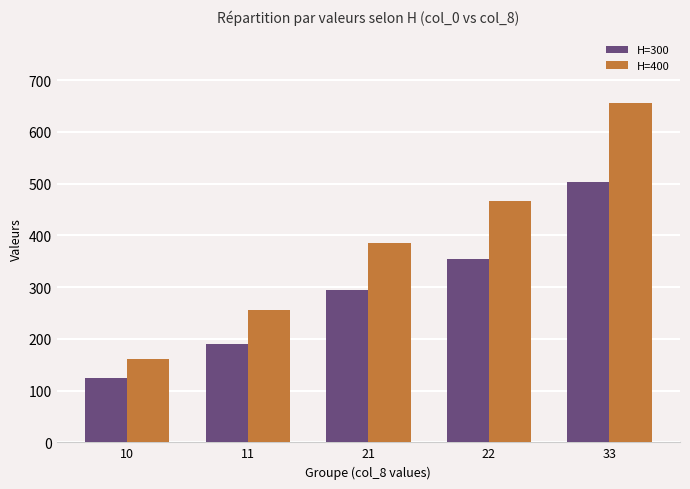

What value does the H=400 series have at 33?

655.2